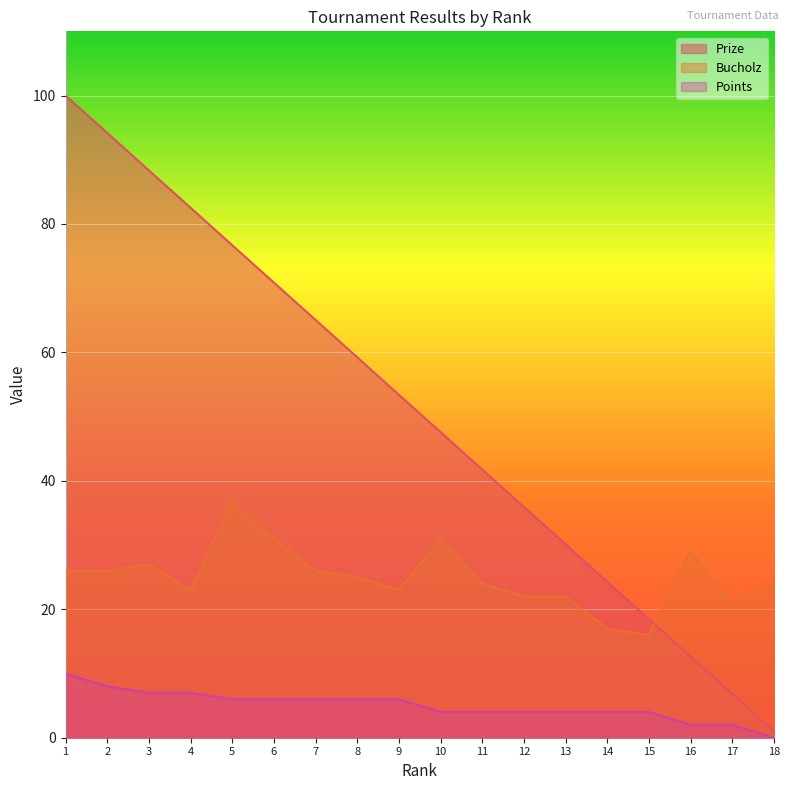

What is the greatest value displayed?

100.0